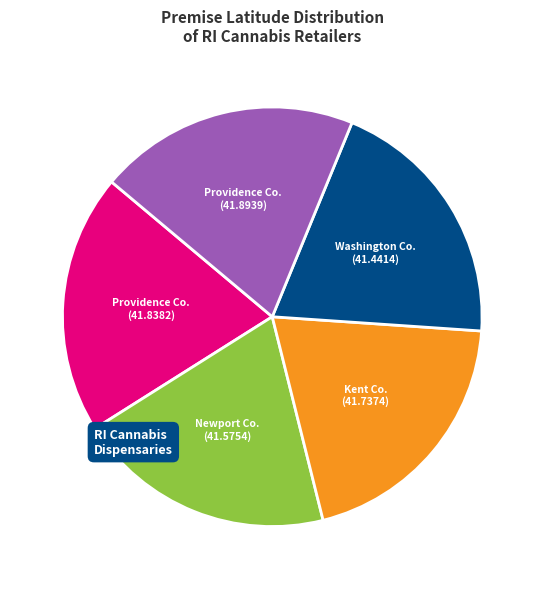

Is there any slice that represents more than half of the pie?

No